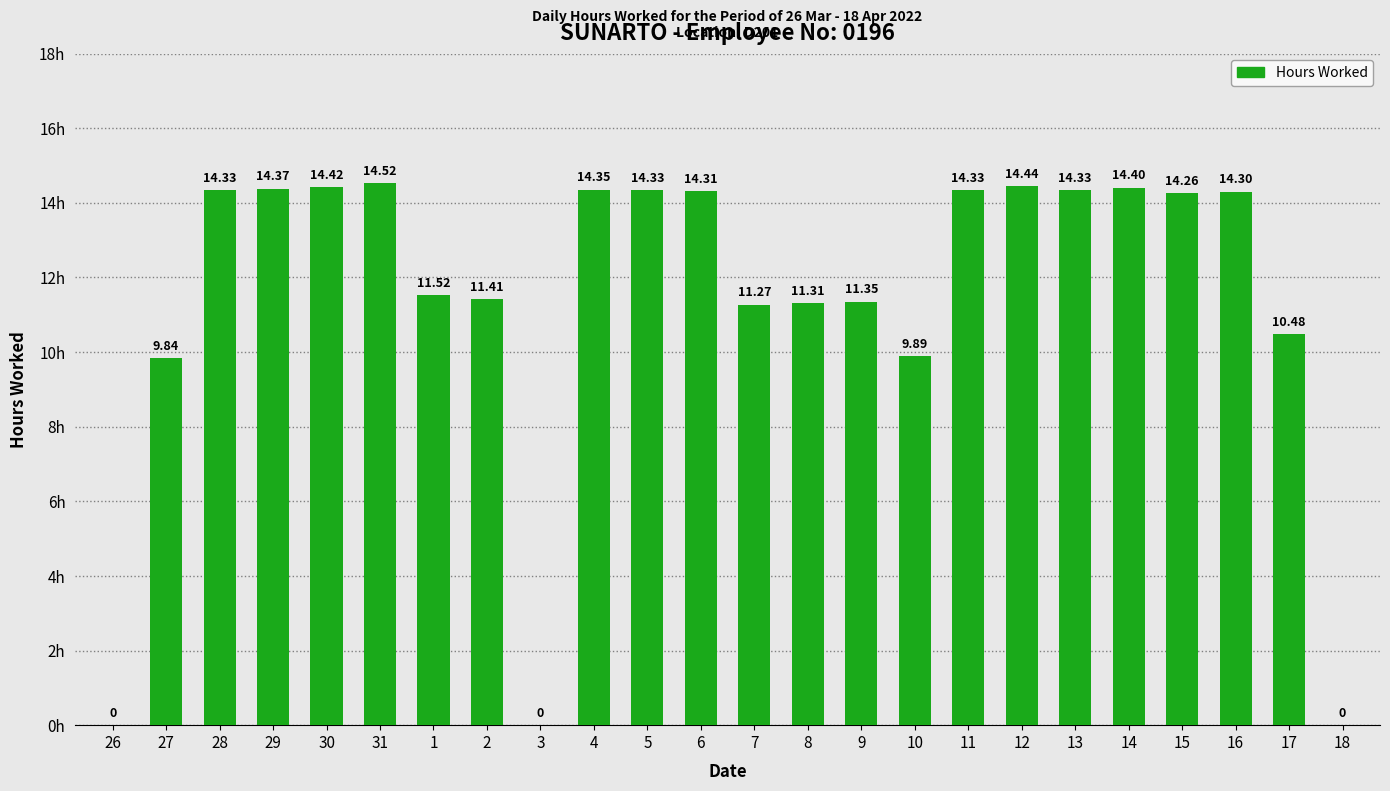

What is the change in value from 31 to 13?

-0.2